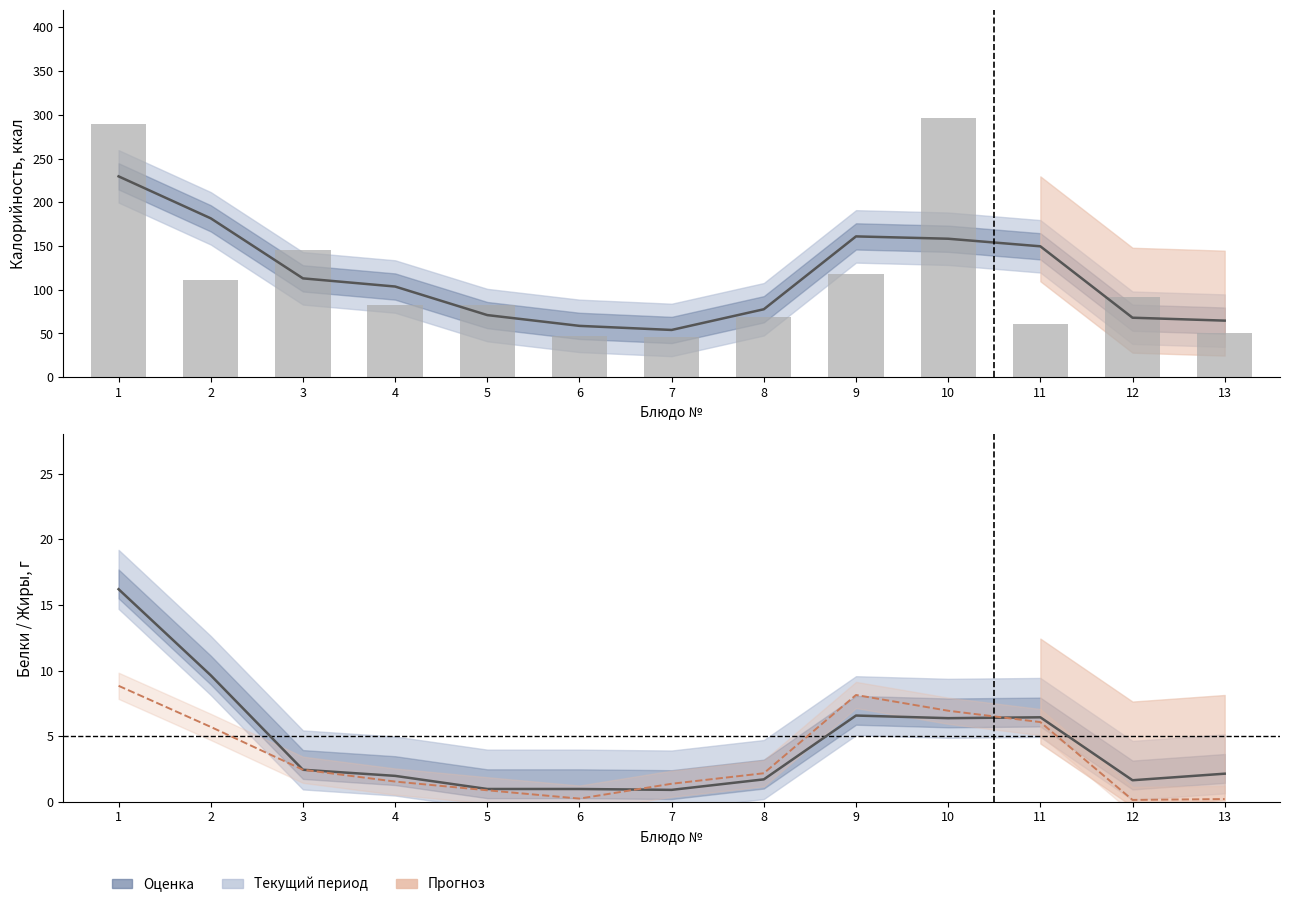

The Калорийность (сглаж.) series shows 103.7 at 4. True or false?

True